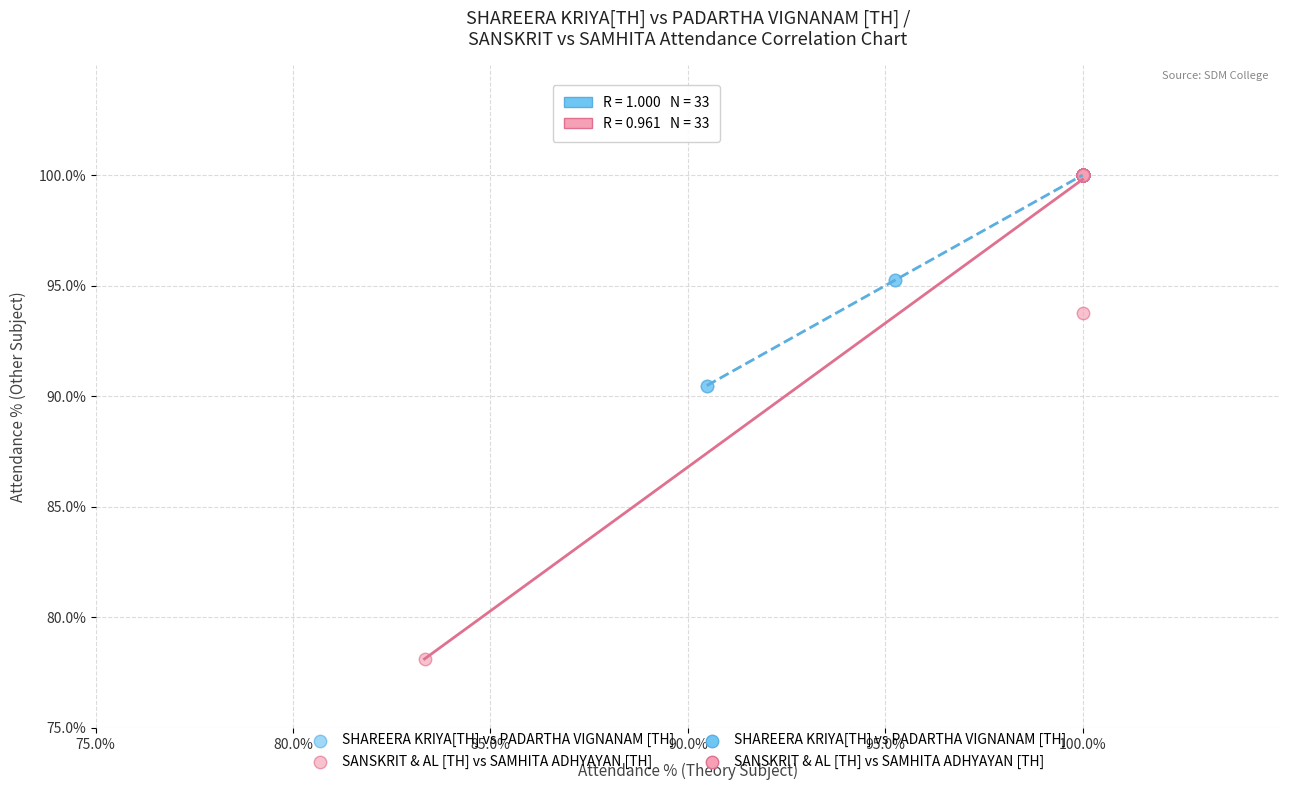

Which series reaches the minimum Y coordinate?

SANSKRIT & AL [TH] vs SAMHITA ADHYAYAN [TH]